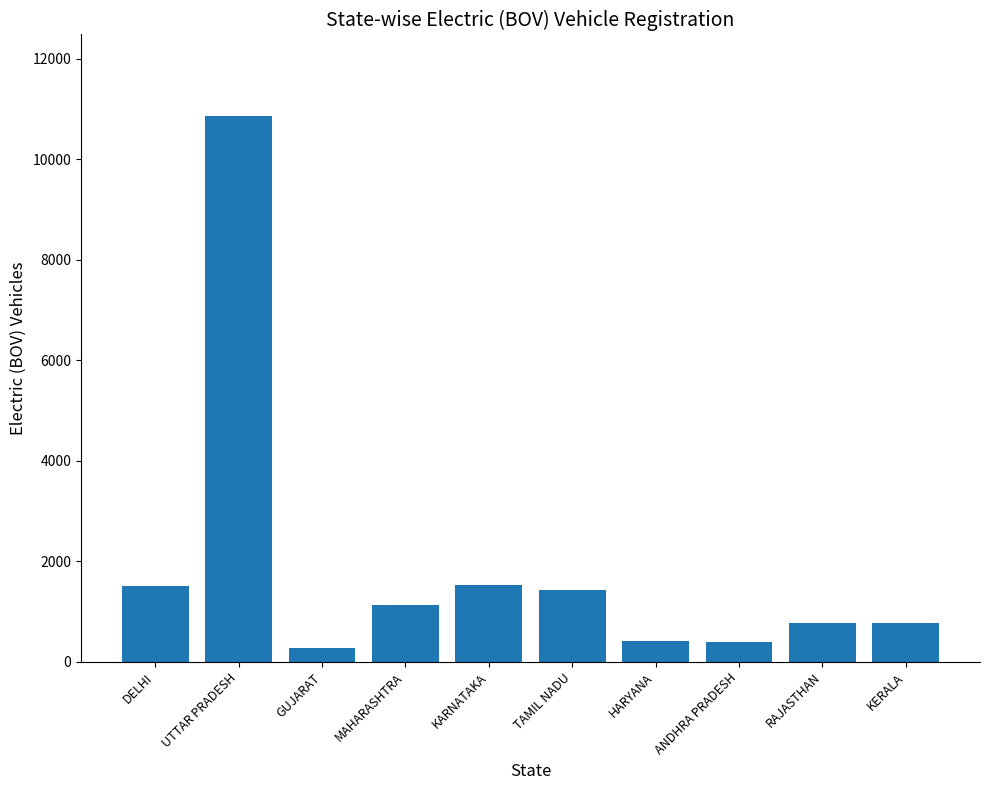

Are the bars grouped side by side (vs. stacked)?

No